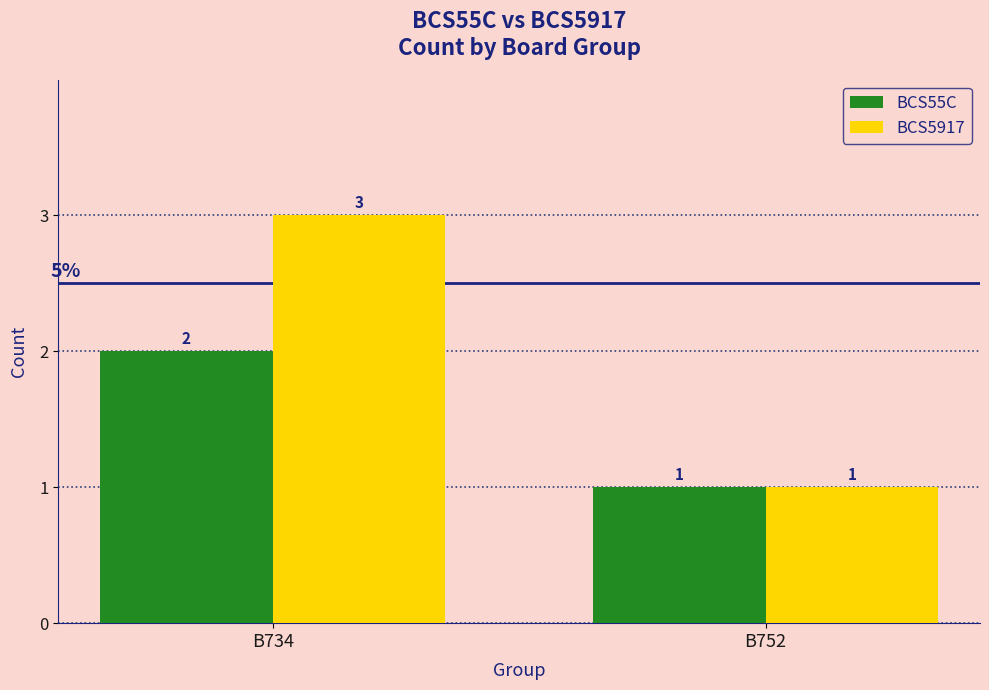

How many bars are there in total?

4